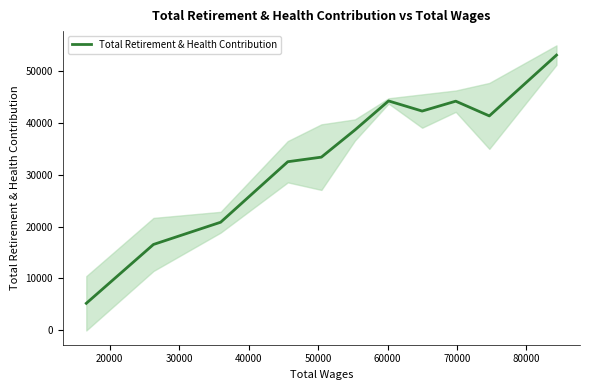

What is the maximum value for Total Retirement & Health Contribution?

52977.8